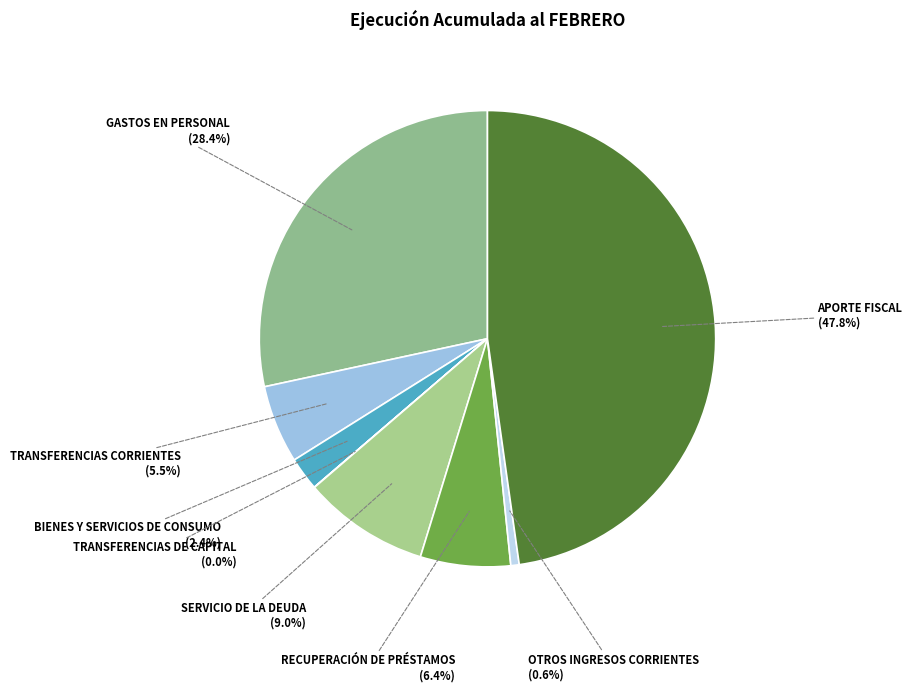

To the nearest percent, what percentage of the pie is OTROS INGRESOS CORRIENTES?

1%